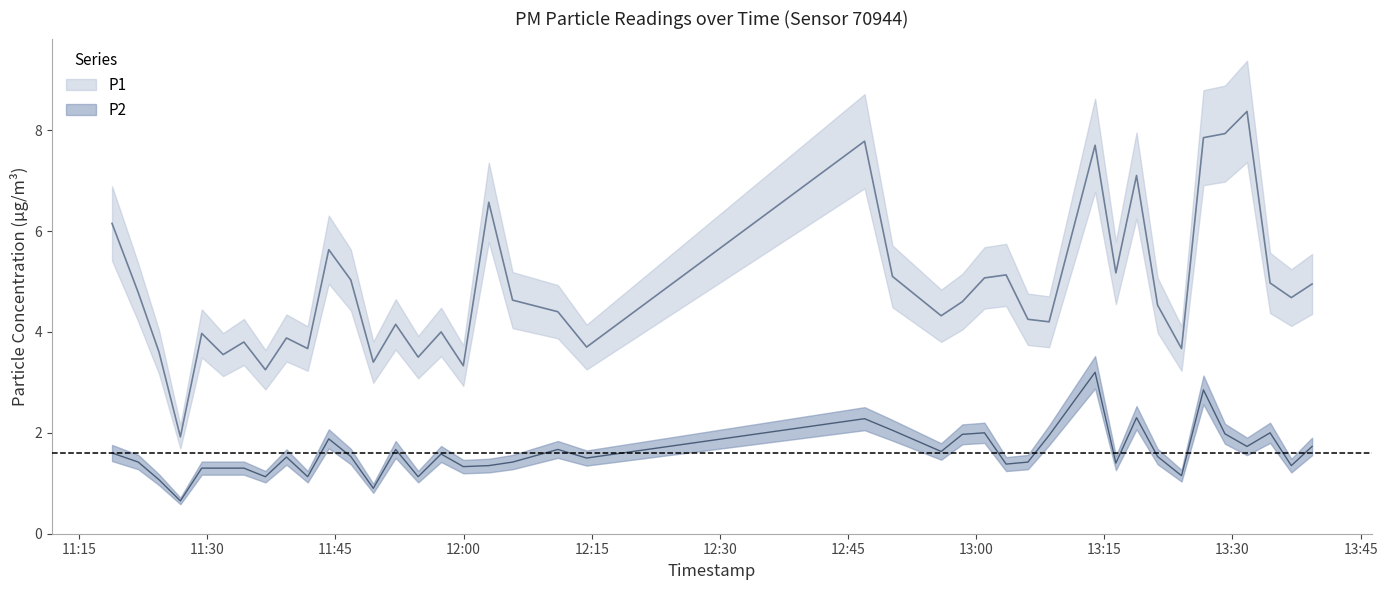

Reading left to right, extract all data points from this chart.

P1: 2023-01-28T11:18:51=6.2	2023-01-28T11:21:55=4.8	2023-01-28T11:24:21=3.6	2023-01-28T11:26:51=1.9	2023-01-28T11:29:21=4.0	2023-01-28T11:31:51=3.5	2023-01-28T11:34:17=3.8	2023-01-28T11:36:48=3.2	2023-01-28T11:39:16=3.9	2023-01-28T11:41:45=3.7	2023-01-28T11:44:13=5.6	2023-01-28T11:46:48=5.0	2023-01-28T11:49:26=3.4	2023-01-28T11:52:03=4.2	2023-01-28T11:54:41=3.5	2023-01-28T11:57:22=4.0	2023-01-28T11:59:58=3.3	2023-01-28T12:02:57=6.6	2023-01-28T12:05:44=4.6	2023-01-28T12:11:02=4.4	2023-01-28T12:14:24=3.7	2023-01-28T12:46:56=7.8	2023-01-28T12:50:12=5.1	2023-01-28T12:55:54=4.3	2023-01-28T12:58:23=4.6	2023-01-28T13:00:58=5.1	2023-01-28T13:03:30=5.1	2023-01-28T13:06:03=4.2	2023-01-28T13:08:32=4.2	2023-01-28T13:13:55=7.7	2023-01-28T13:16:21=5.2	2023-01-28T13:18:46=7.1	2023-01-28T13:21:14=4.5	2023-01-28T13:24:02=3.7	2023-01-28T13:26:36=7.8	2023-01-28T13:29:07=7.9	2023-01-28T13:31:42=8.4	2023-01-28T13:34:24=5.0	2023-01-28T13:36:53=4.7	2023-01-28T13:39:19=5.0
P2: 2023-01-28T11:18:51=1.6	2023-01-28T11:21:55=1.4	2023-01-28T11:24:21=1.1	2023-01-28T11:26:51=0.7	2023-01-28T11:29:21=1.3	2023-01-28T11:31:51=1.3	2023-01-28T11:34:17=1.3	2023-01-28T11:36:48=1.1	2023-01-28T11:39:16=1.5	2023-01-28T11:41:45=1.1	2023-01-28T11:44:13=1.9	2023-01-28T11:46:48=1.5	2023-01-28T11:49:26=0.9	2023-01-28T11:52:03=1.7	2023-01-28T11:54:41=1.1	2023-01-28T11:57:22=1.6	2023-01-28T11:59:58=1.3	2023-01-28T12:02:57=1.4	2023-01-28T12:05:44=1.4	2023-01-28T12:11:02=1.7	2023-01-28T12:14:24=1.5	2023-01-28T12:46:56=2.3	2023-01-28T12:50:12=2.0	2023-01-28T12:55:54=1.6	2023-01-28T12:58:23=2.0	2023-01-28T13:00:58=2.0	2023-01-28T13:03:30=1.4	2023-01-28T13:06:03=1.4	2023-01-28T13:08:32=1.9	2023-01-28T13:13:55=3.2	2023-01-28T13:16:21=1.4	2023-01-28T13:18:46=2.3	2023-01-28T13:21:14=1.5	2023-01-28T13:24:02=1.1	2023-01-28T13:26:36=2.9	2023-01-28T13:29:07=2.0	2023-01-28T13:31:42=1.7	2023-01-28T13:34:24=2.0	2023-01-28T13:36:53=1.4	2023-01-28T13:39:19=1.7